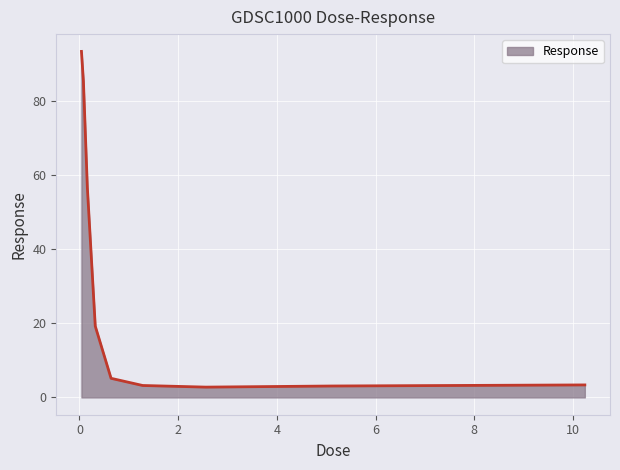

What is the maximum value shown in the chart?

93.5